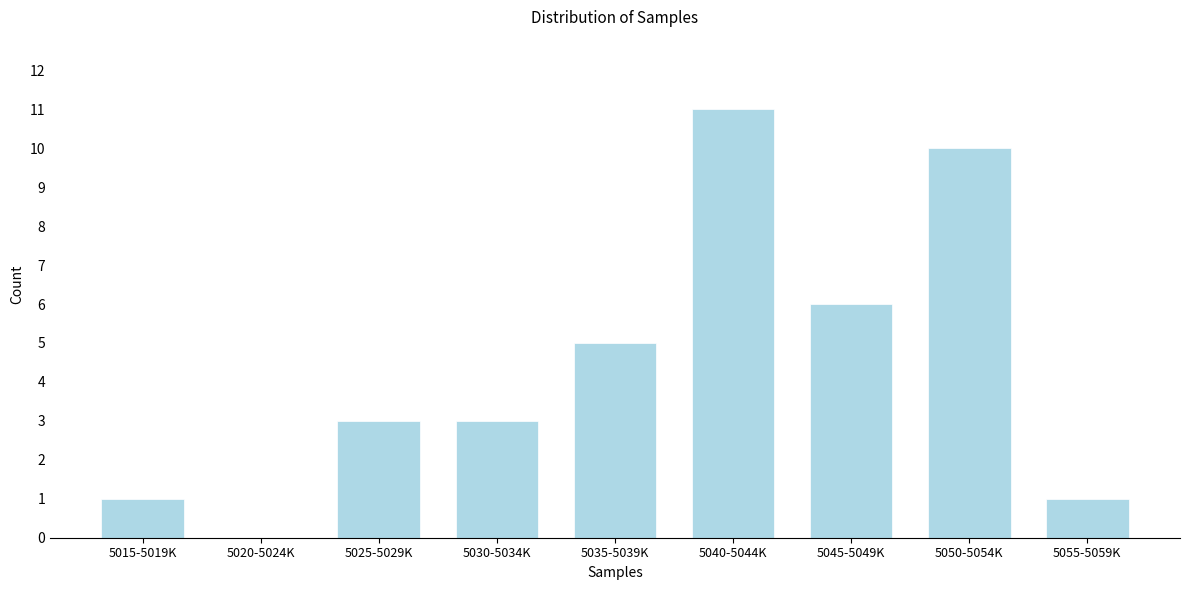

Reading left to right, list all the values displayed in this chart.

5015-5019K=1	5020-5024K=0	5025-5029K=3	5030-5034K=3	5035-5039K=5	5040-5044K=11	5045-5049K=6	5050-5054K=10	5055-5059K=1